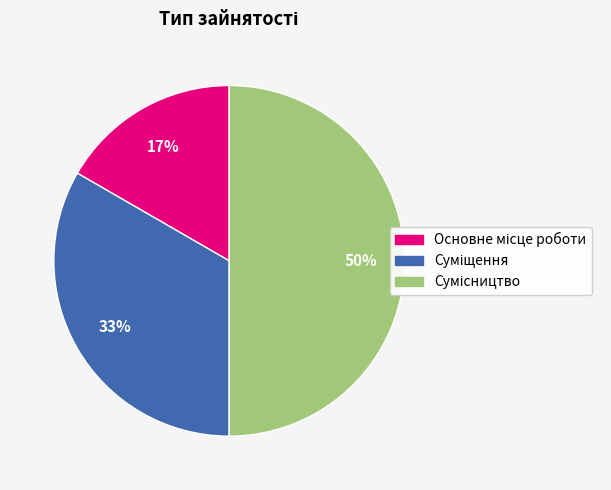

To the nearest percent, what is the difference between the largest and smallest slice percentages?

33%